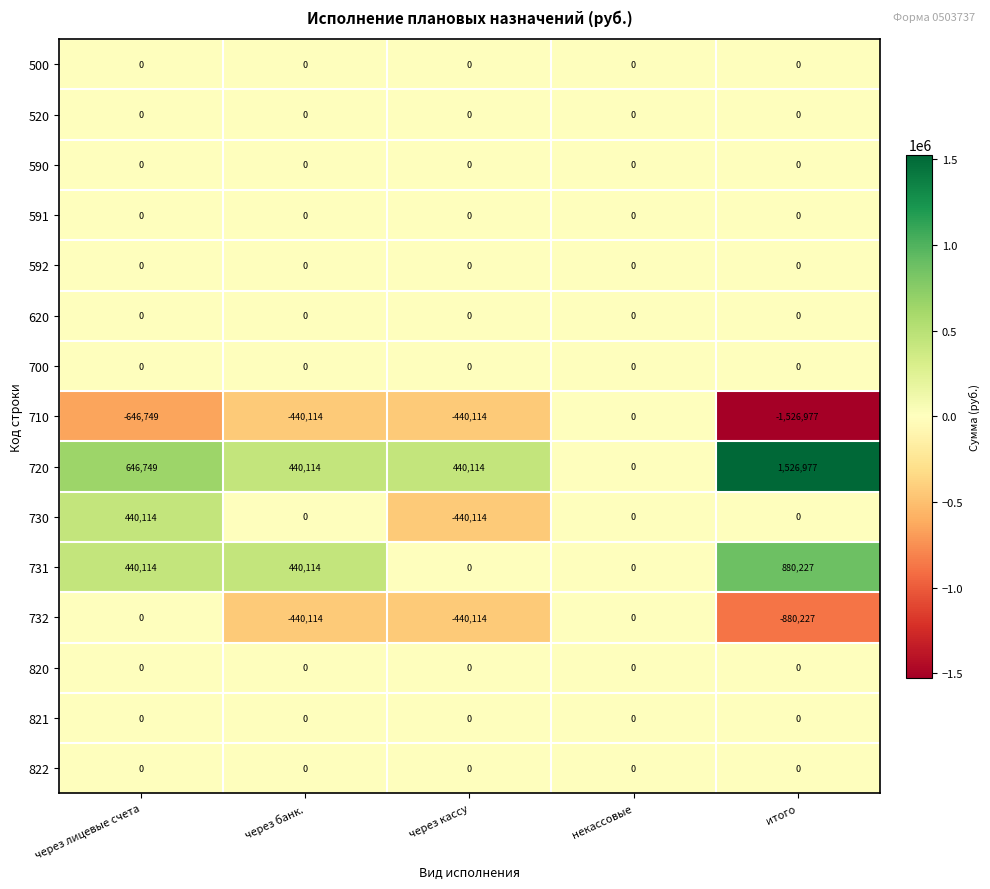

Count the number of data series in this chart.

15